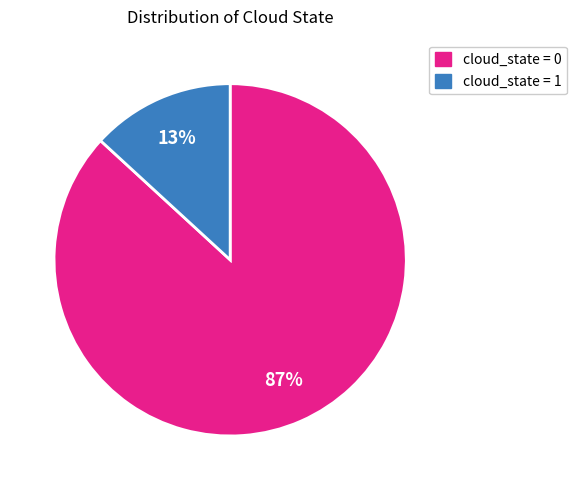

Which slice is the smallest?

cloud_state = 1